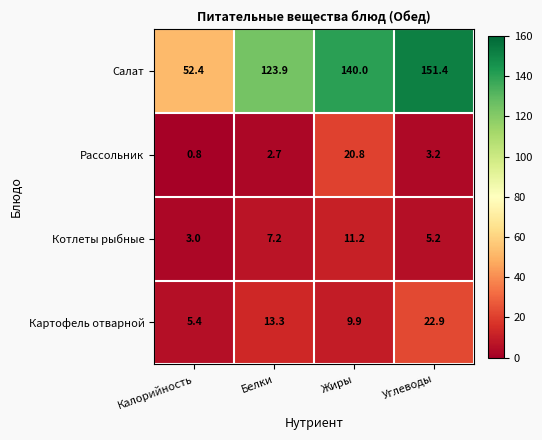

What is the maximum value shown in the chart?

151.4